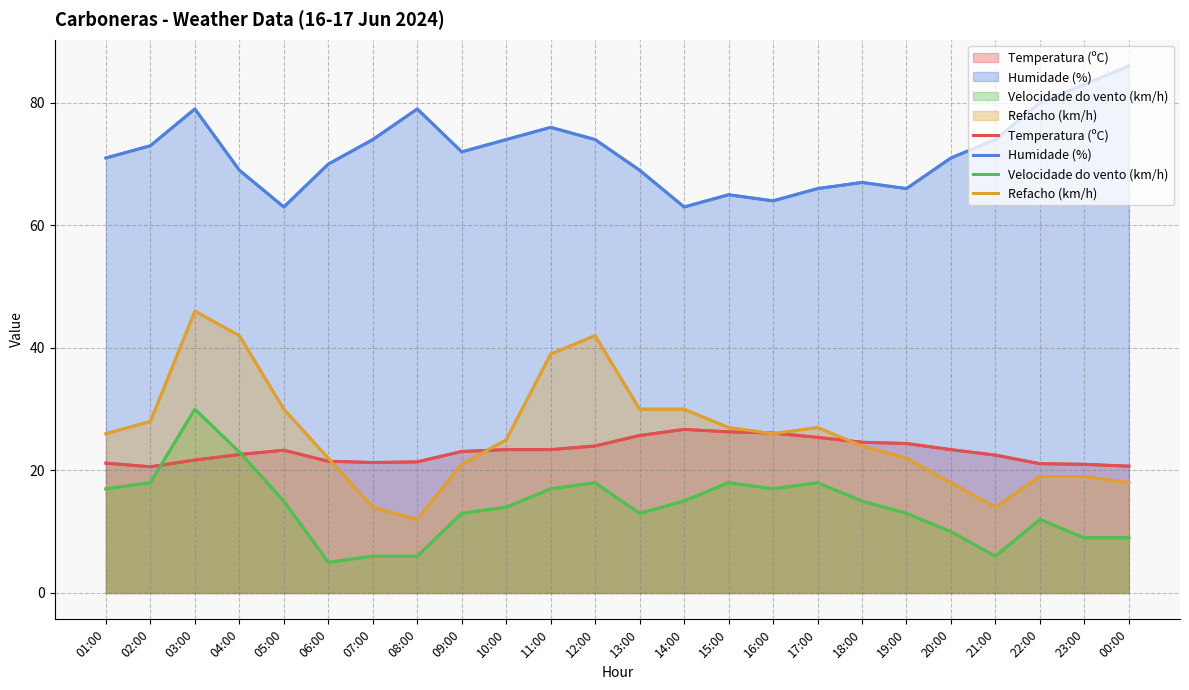

Is it true that Temperatura (ºC) equals 20.6 at 02:00?

True